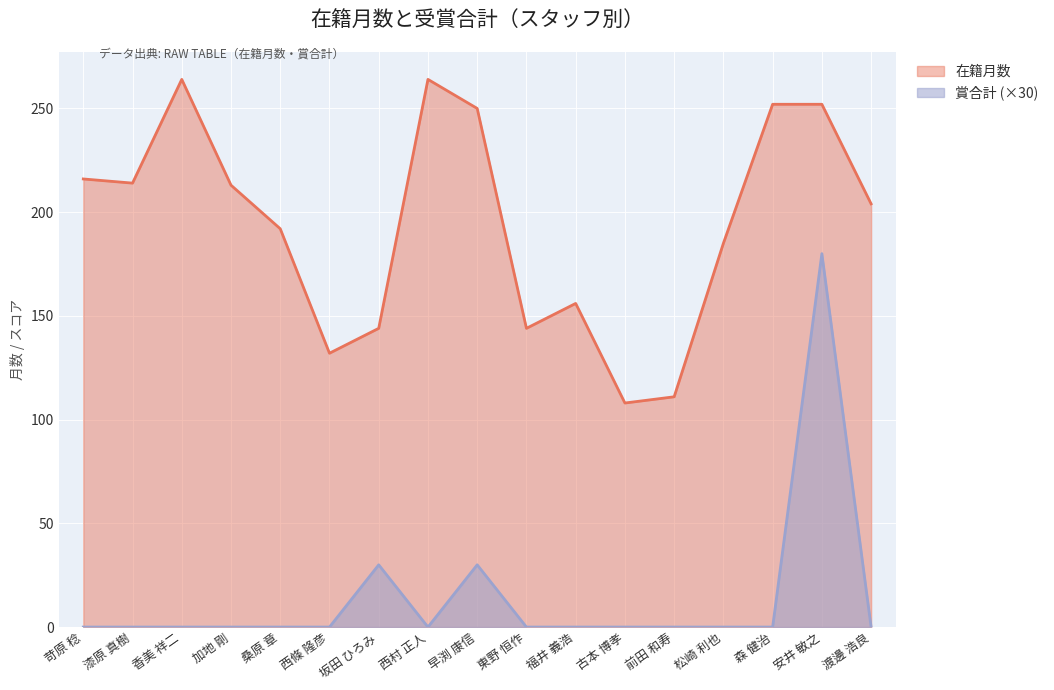

True or false: 賞合計 and 在籍月数 intersect in this chart.

False